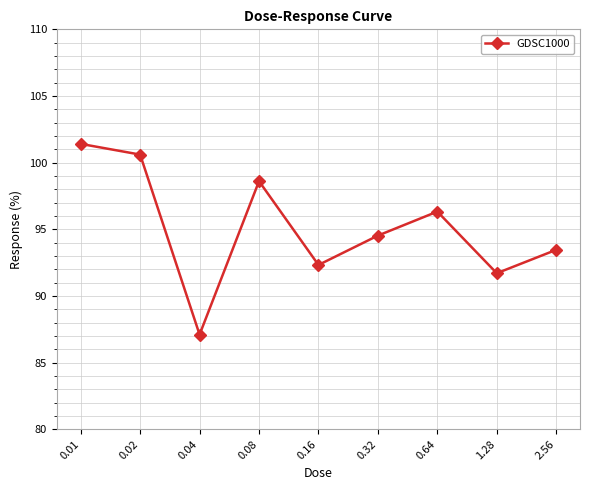

Which category has the highest value across all series?

0.01